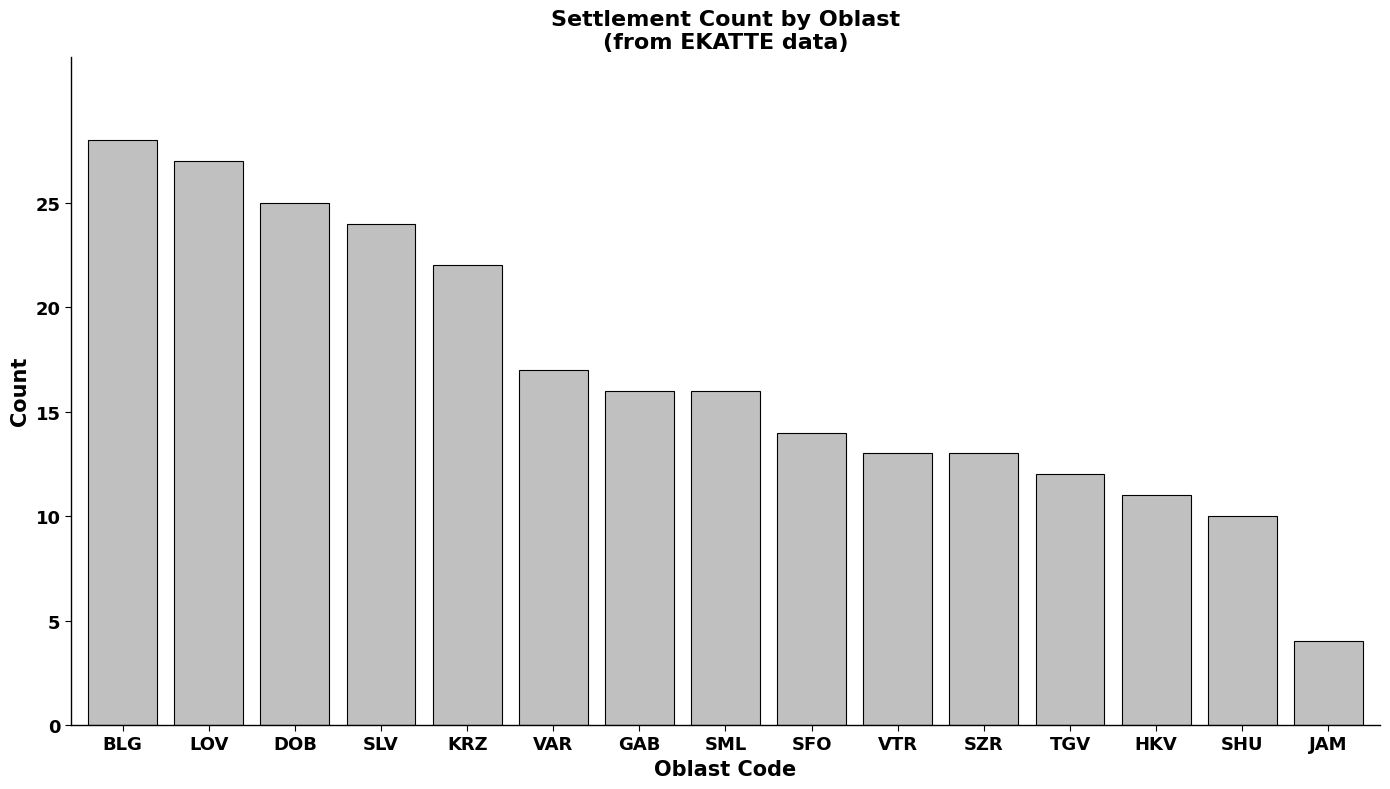

Reading left to right, what are all the values shown in this chart?

28	27	25	24	22	17	16	16	14	13	13	12	11	10	4